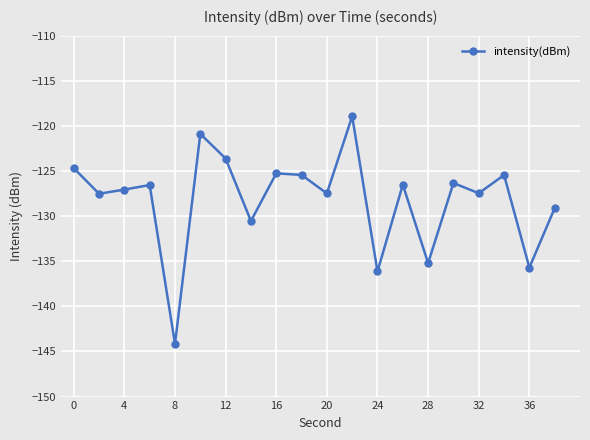

What is the smallest value displayed?

-144.2